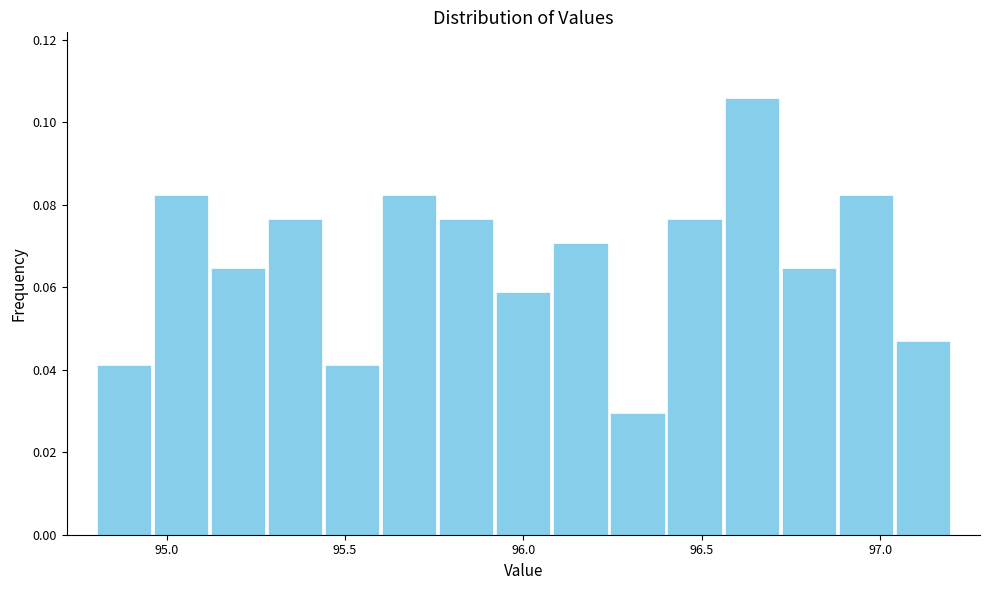

Around what value on the x-axis is the tallest bar? Give the approximate position of its centre, as read against the axis.

96.65